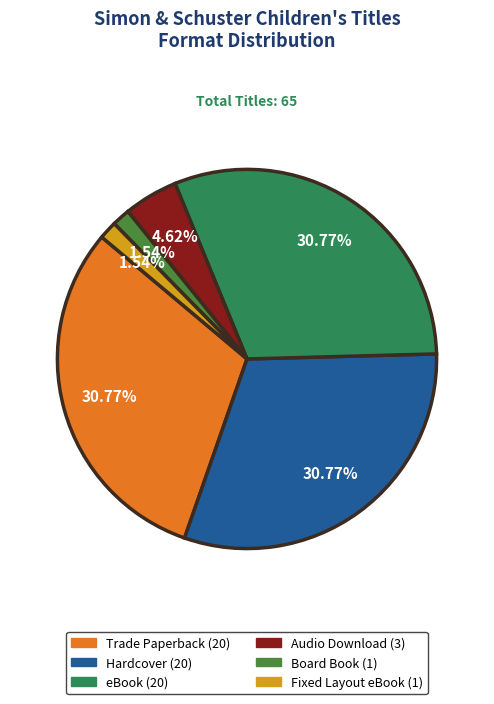

To the nearest percent, what percentage of the pie is Hardcover?

31%